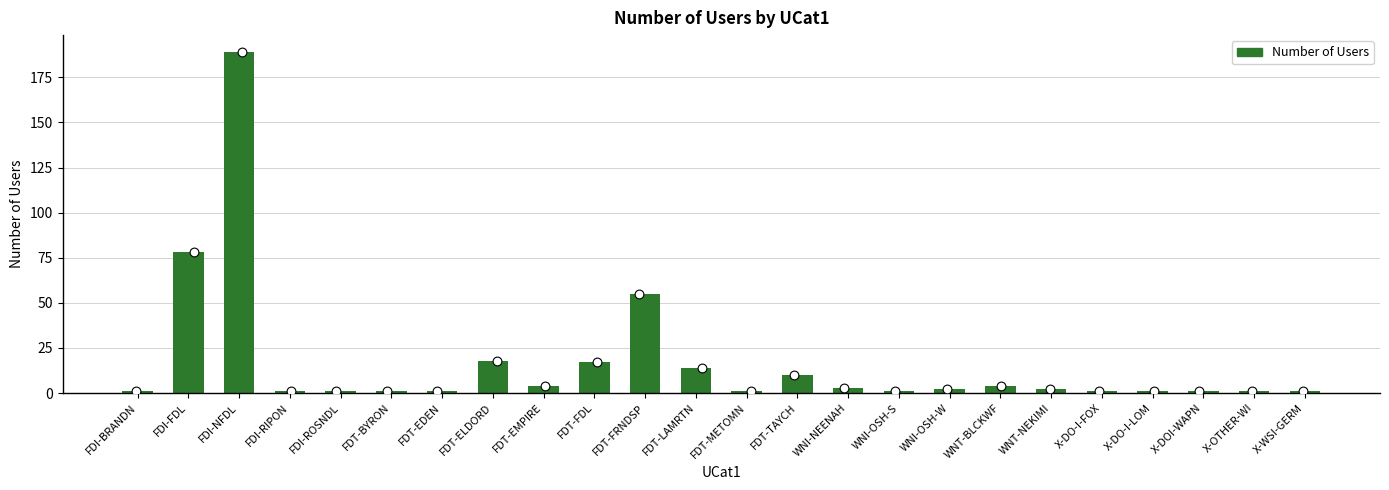

What is the ratio of the value at FDI-ROSNDL to the value at X-DO-I-FOX?

1.0